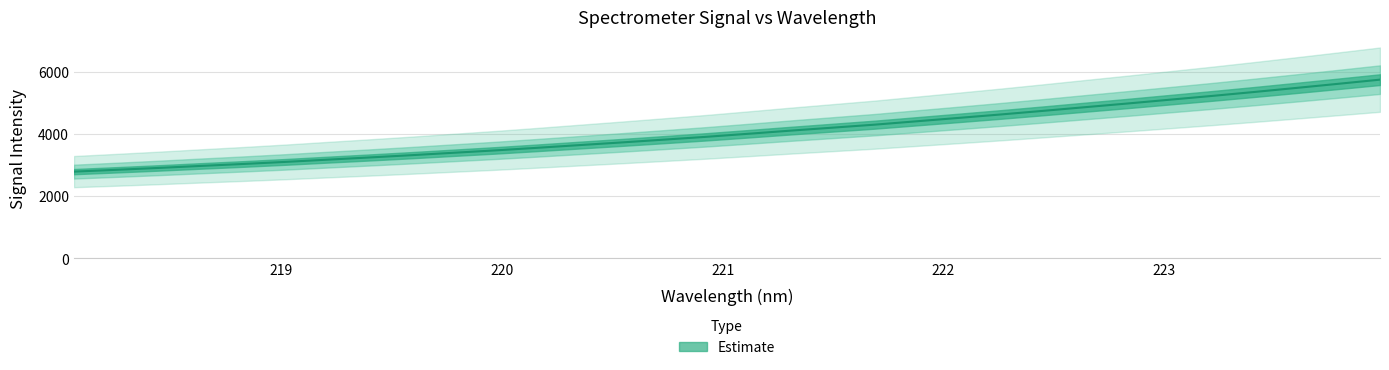

Is it true that the value at 220.1623 is 3550.4?

True